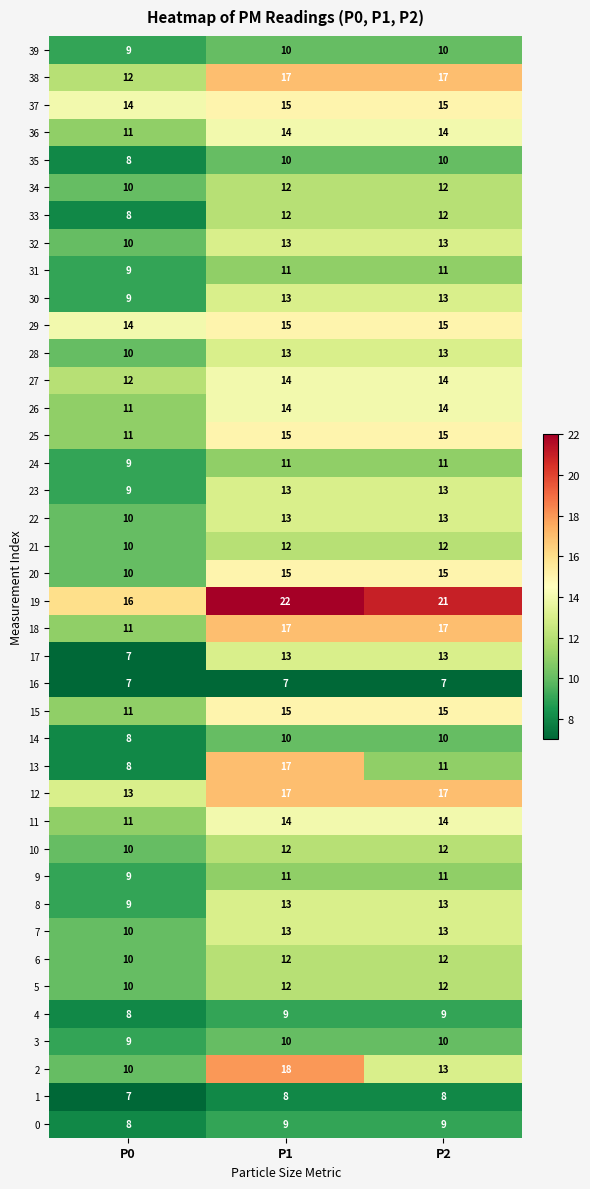

True or false: 3 has a value of 9 at P0.

True